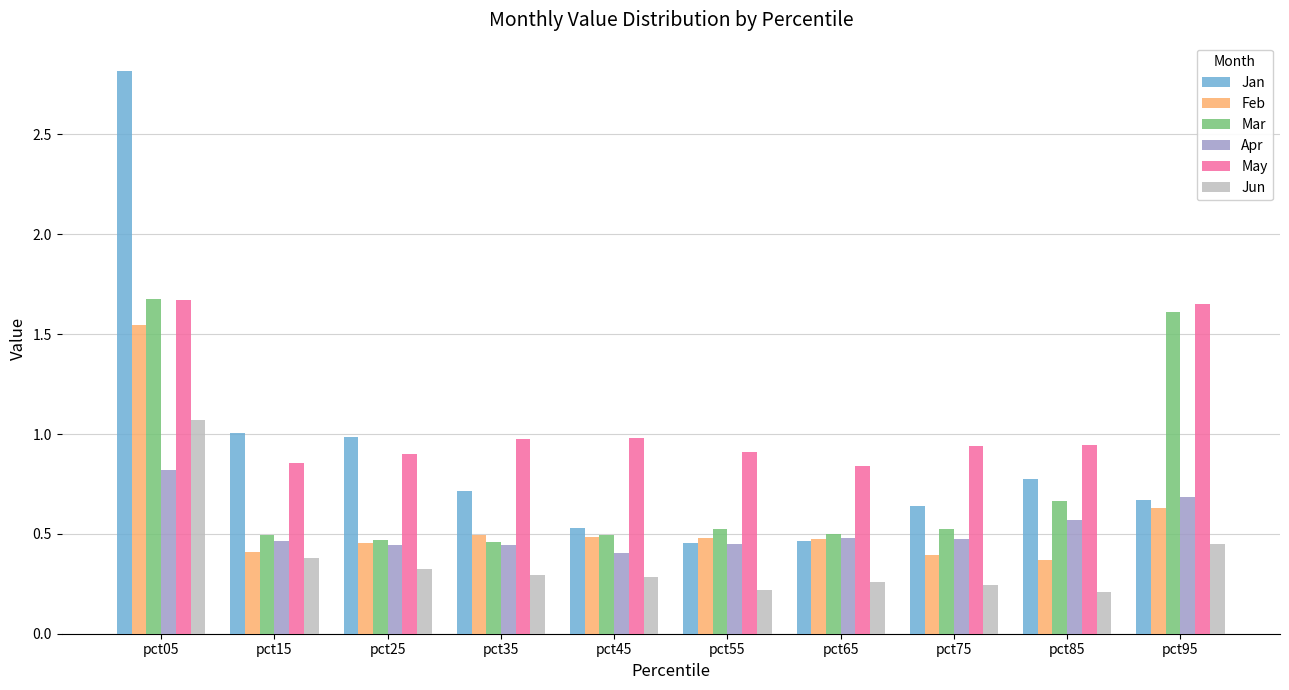

The Jan series shows 0.8 at pct55. True or false?

False